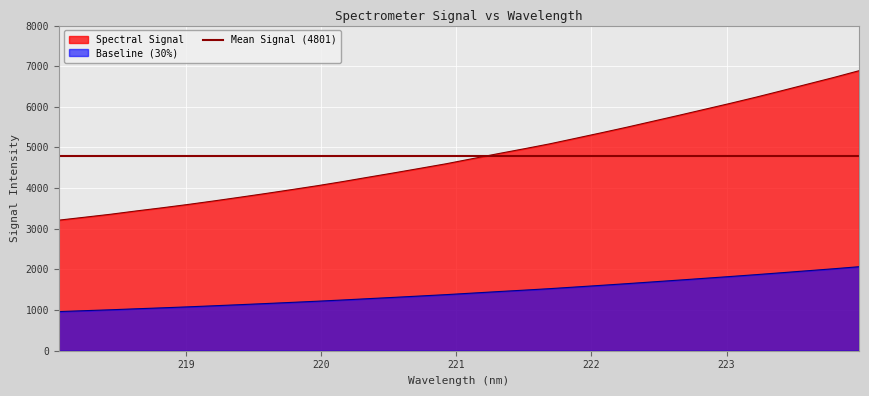

True or false: there are more than 2 points higher than both neighbors.

False